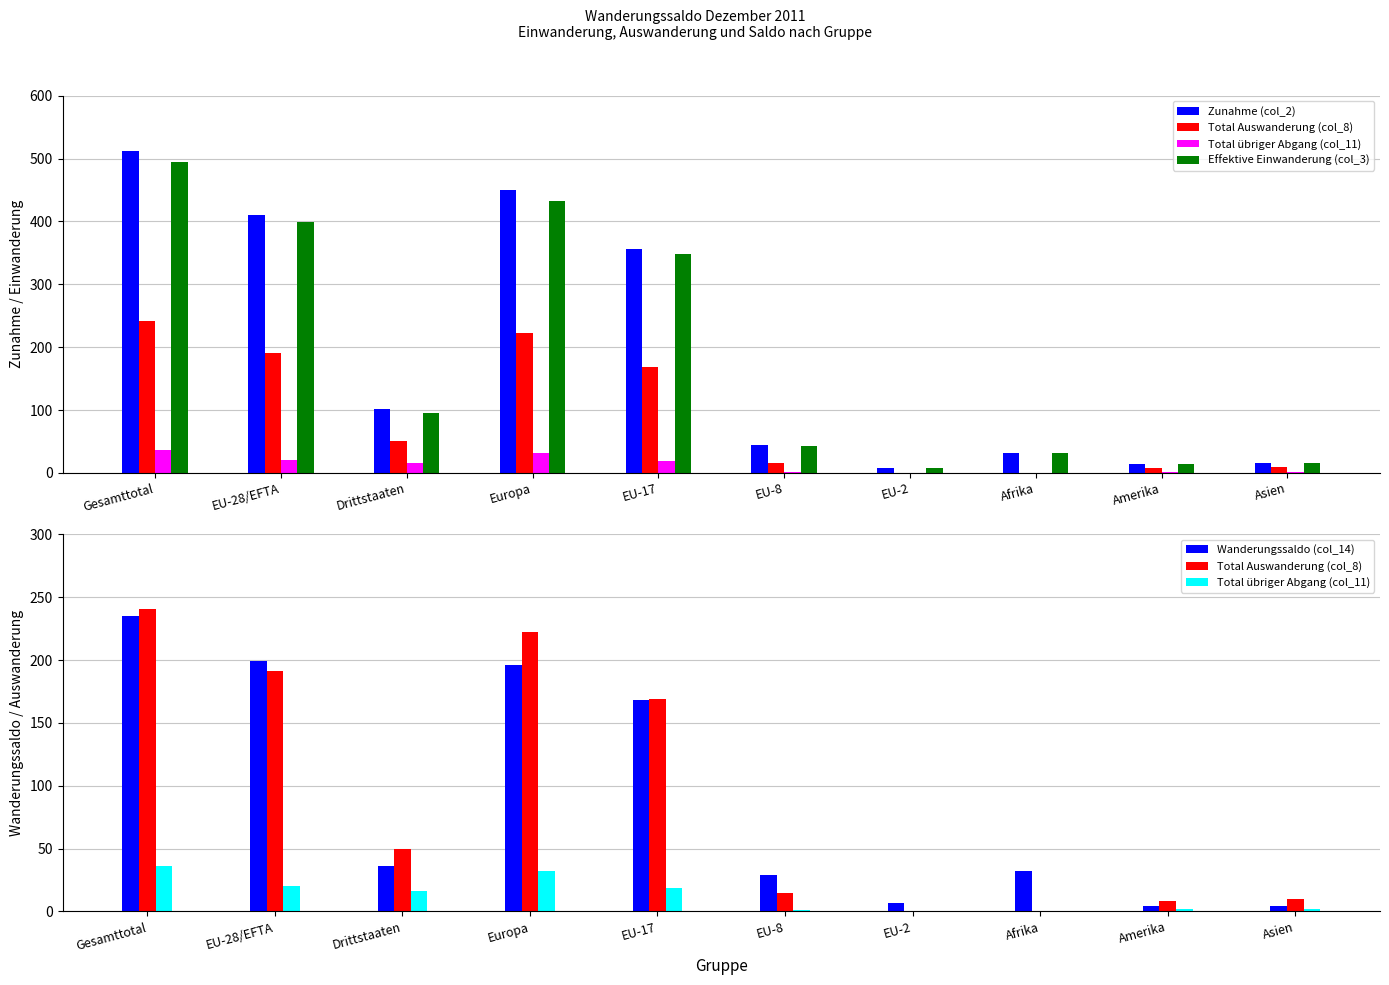

What is the label of the 1st bar from the right?

Asien